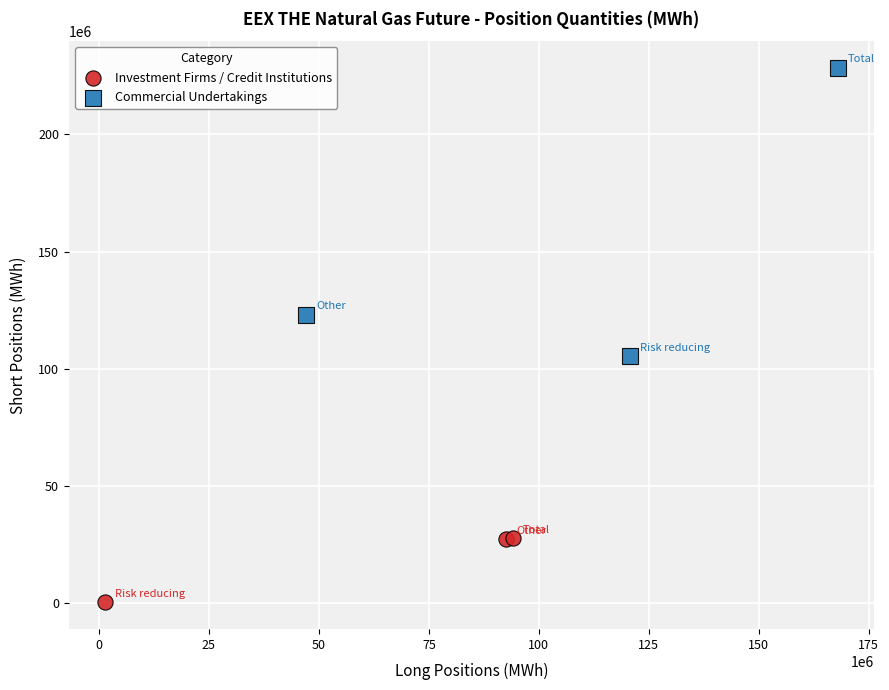

Which series has the largest Y range (max minus min)?

Commercial Undertakings